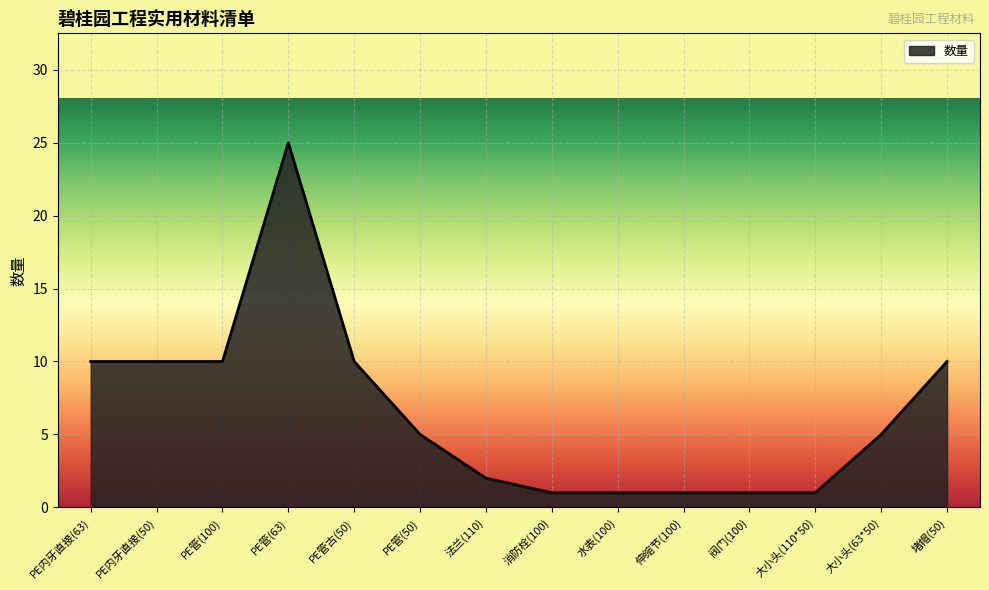

True or false: the data shows 10 at PE管古(50).

True